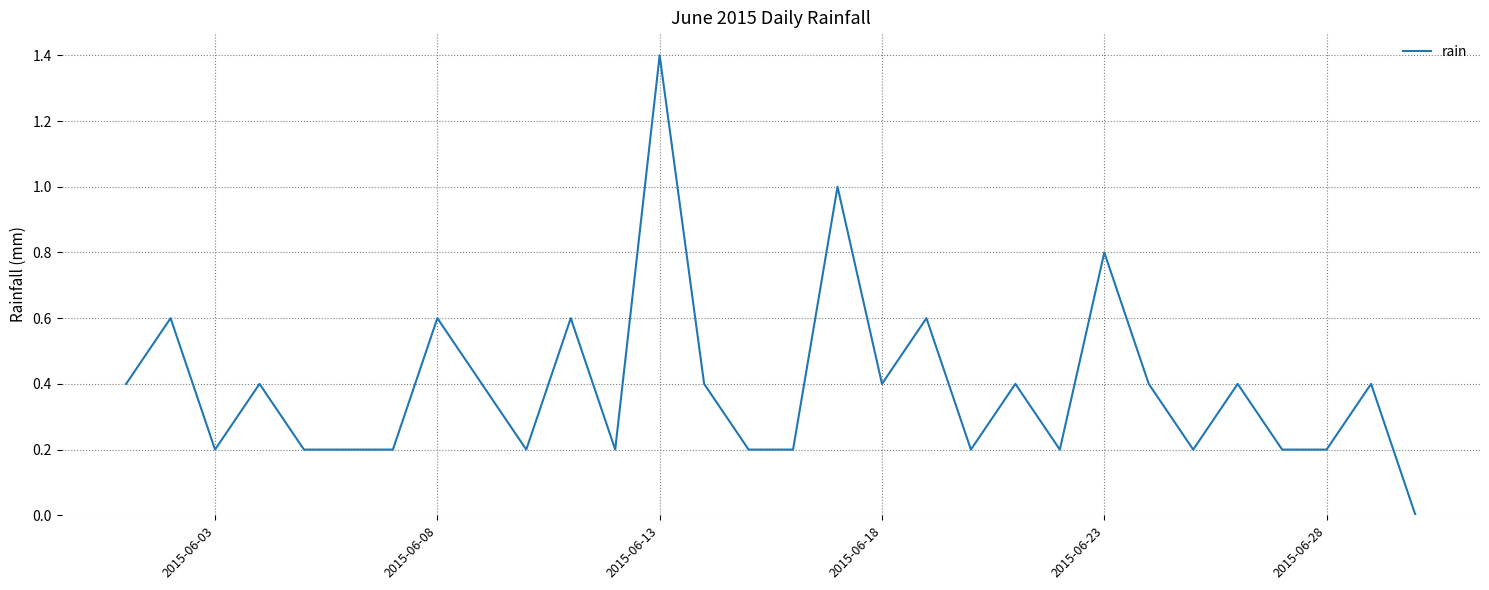

What is the maximum value shown in the chart?

1.4